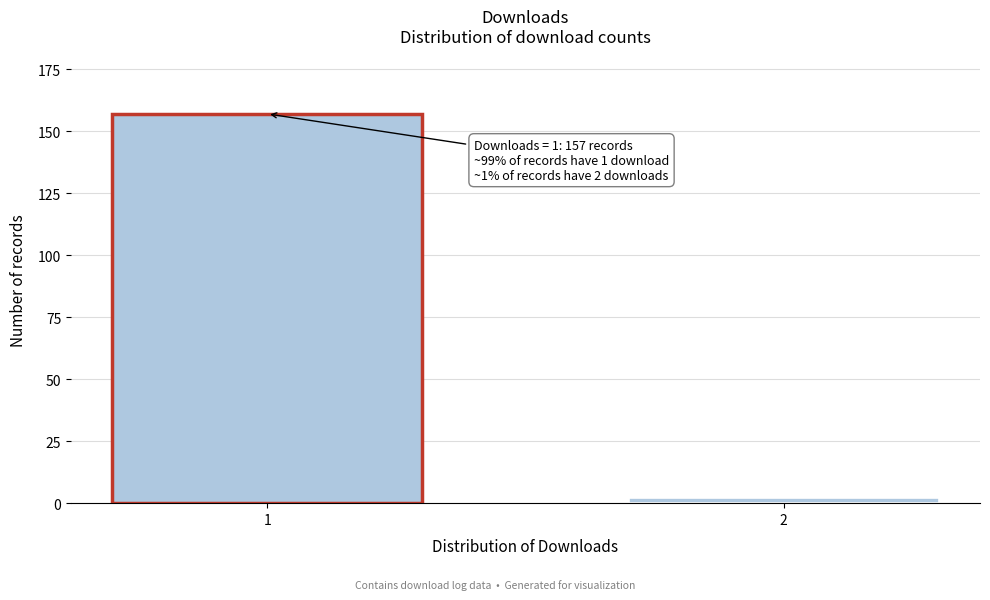

Reading left to right, transcribe all the data shown in this chart.

157	2